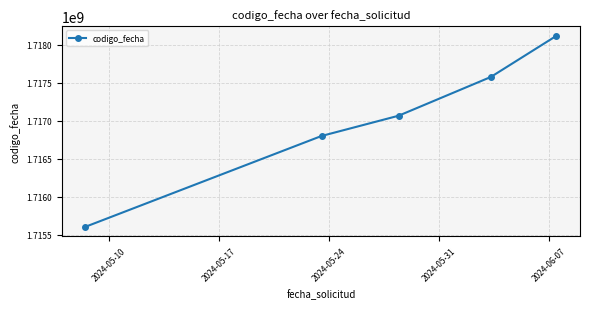

Count the values in the range 1716799596 to 1717576020.

3